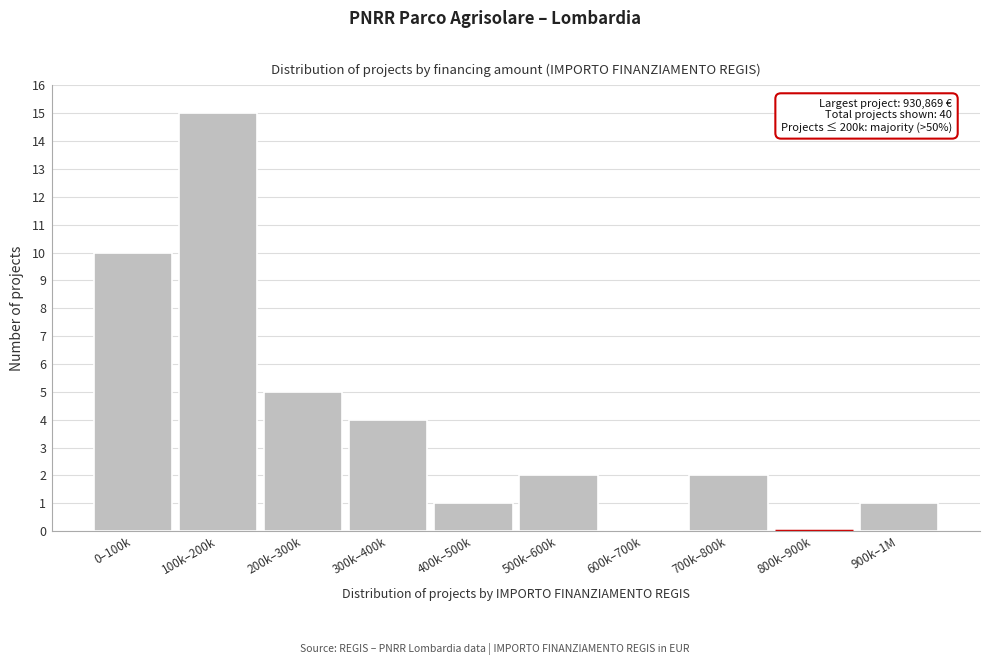

Reading left to right, what are all the values shown in this chart?

0–100k=10	100k–200k=15	200k–300k=5	300k–400k=4	400k–500k=1	500k–600k=2	600k–700k=0	700k–800k=2	800k–900k=0	900k–1M=1